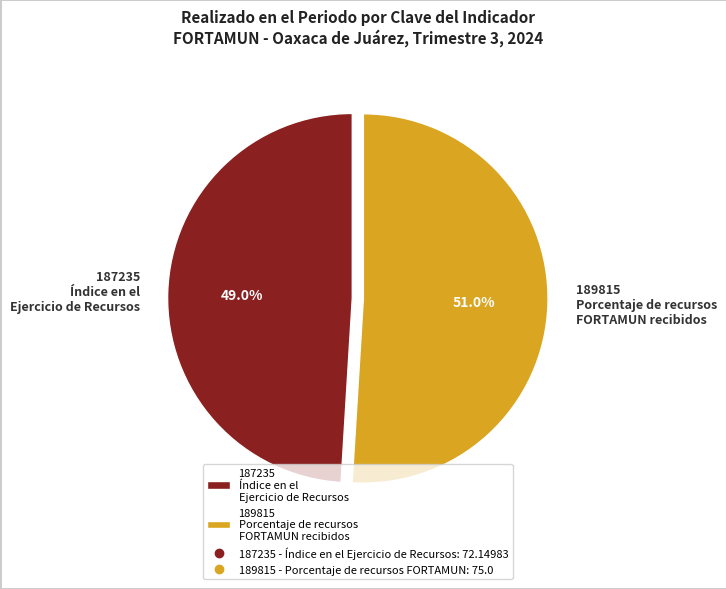

Rank the categories by value from highest to lowest.

189815 Porcentaje de recursos FORTAMUN recibidos, 187235 Índice en el Ejercicio de Recursos